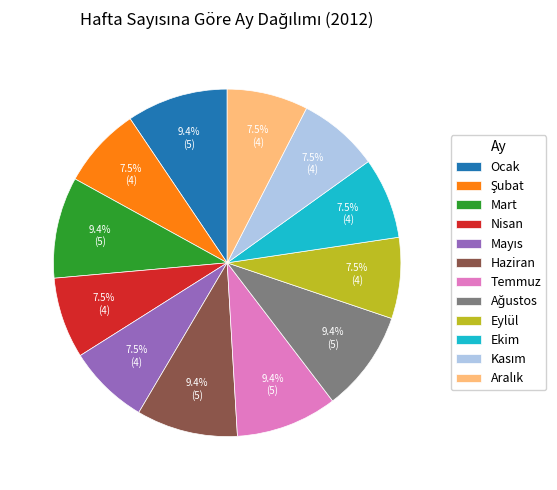

Which has a higher value, Eylül or Temmuz?

Temmuz